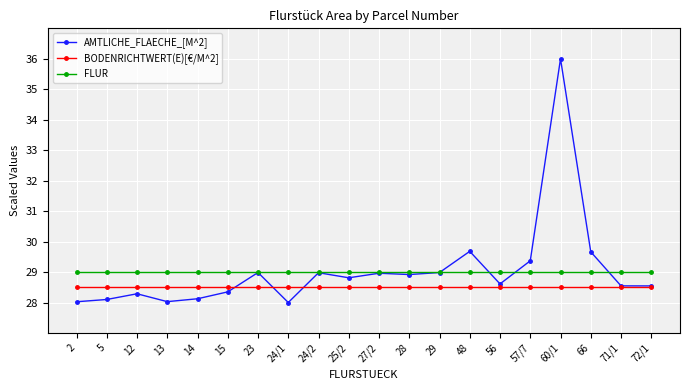

What position from the left is 60/1?

17